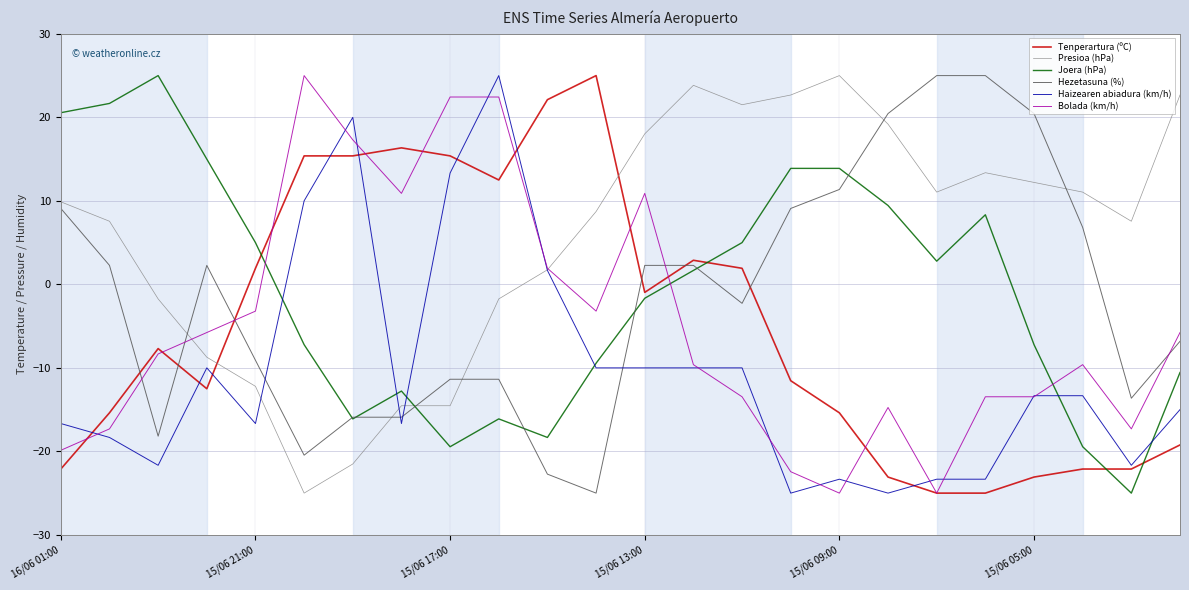

What is the maximum value shown in the chart?

25.0